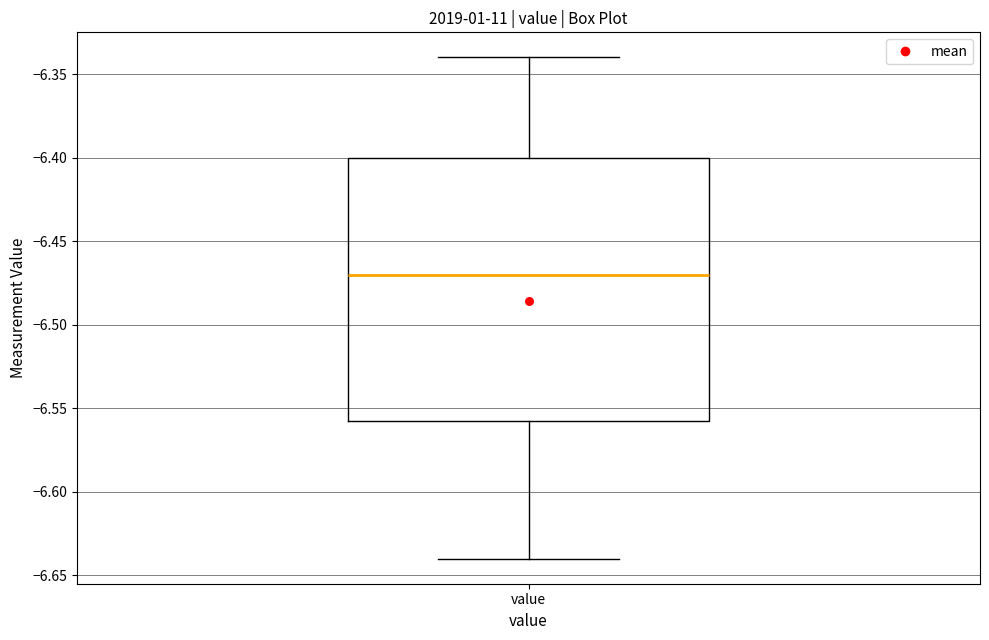

Transcribe this box plot: give where the median line is, the range the box spans, and where the two whiskers end, as read against the y-axis. The values are not printed on the chart, so give them approximately, as read against the axis.

median -6.470, box -6.555 to -6.400, whiskers -6.640 to -6.340